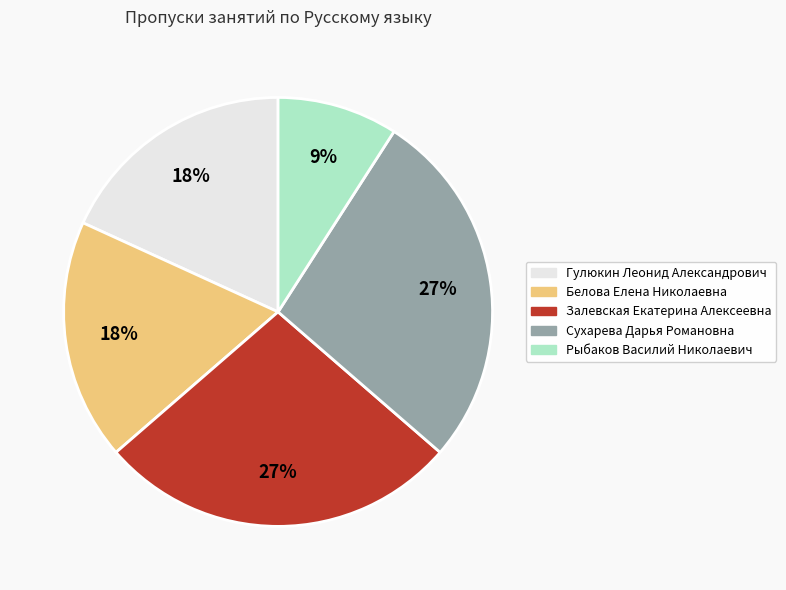

Is there any slice that represents more than half of the pie?

No